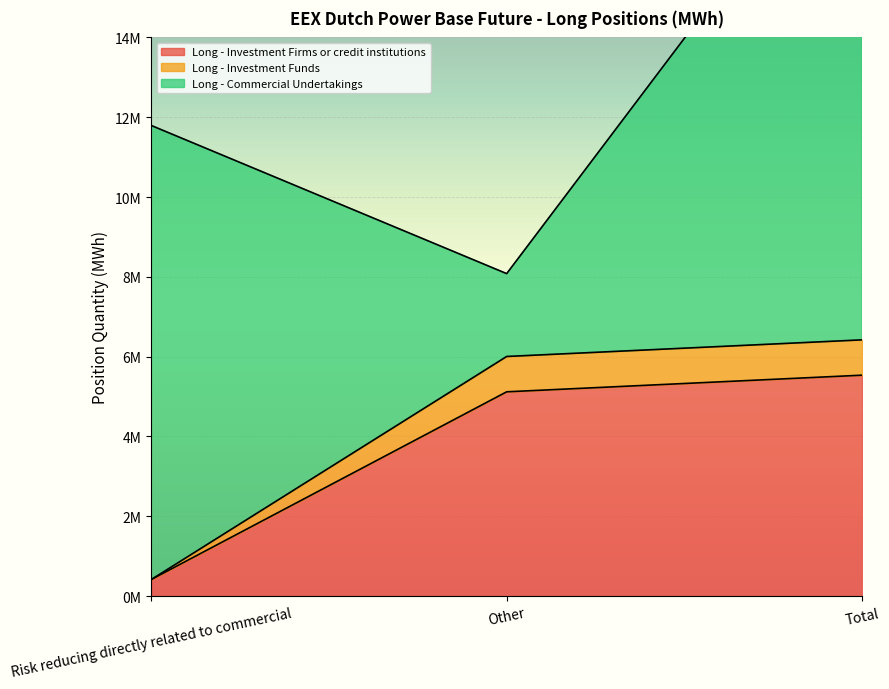

How many values in the Long - Investment Funds series are below 6004839?

1